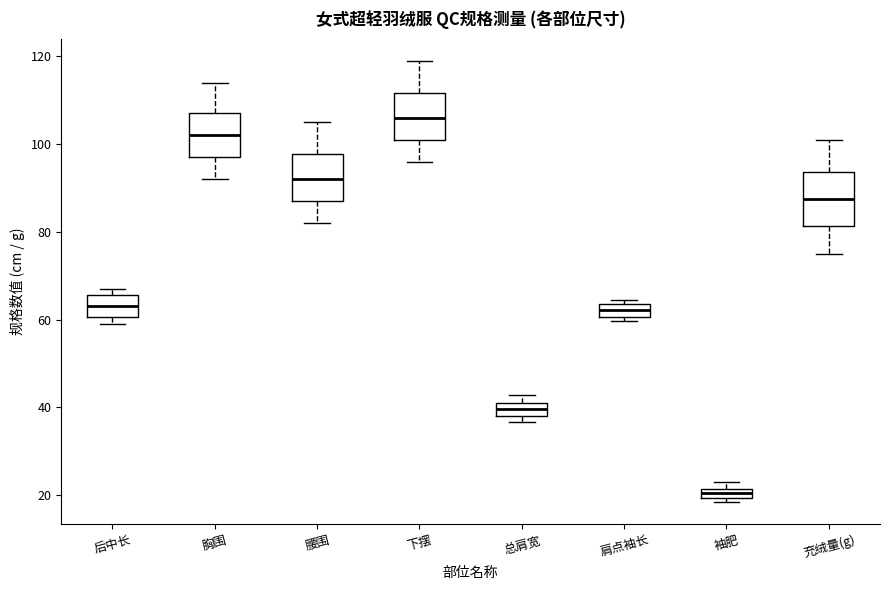

Where is the upper edge of the box for 肩点袖长 on the y-axis? The values are not printed on the chart, so give them approximately, as read against the axis.

64